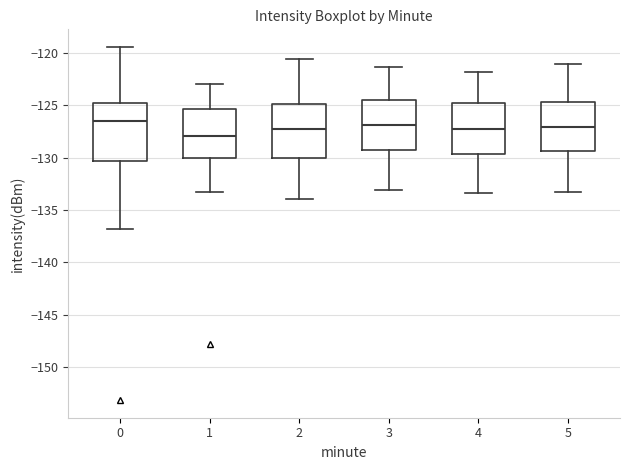

Reading left to right, transcribe this box plot: for each box, give where its median line is, the range the box spans, and where its two whiskers end, as read against the y-axis. The values are not printed on the chart, so give them approximately, as read against the axis.

0: median -126.5, box -130.5 to -125.0, whiskers -137.0 to -119.5
1: median -128.0, box -130.0 to -125.5, whiskers -133.5 to -123.0
2: median -127.0, box -130.0 to -125.0, whiskers -134.0 to -120.5
3: median -127.0, box -129.0 to -124.5, whiskers -133.0 to -121.5
4: median -127.0, box -129.5 to -125.0, whiskers -133.5 to -122.0
5: median -127.0, box -129.5 to -124.5, whiskers -133.0 to -121.0